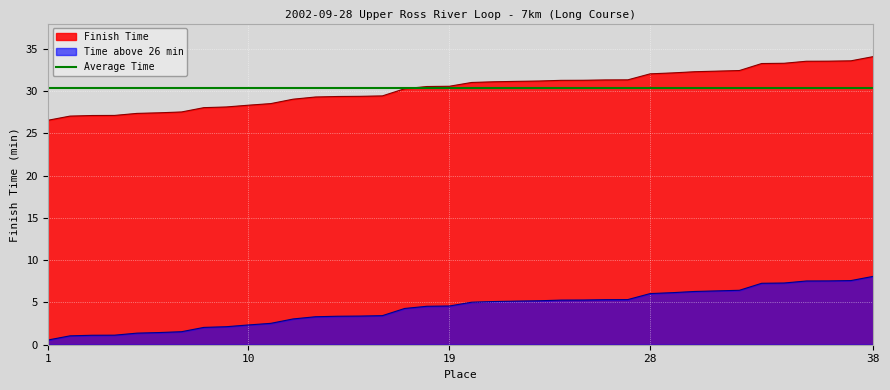

What is the value of the 13th point from the left?

3.3